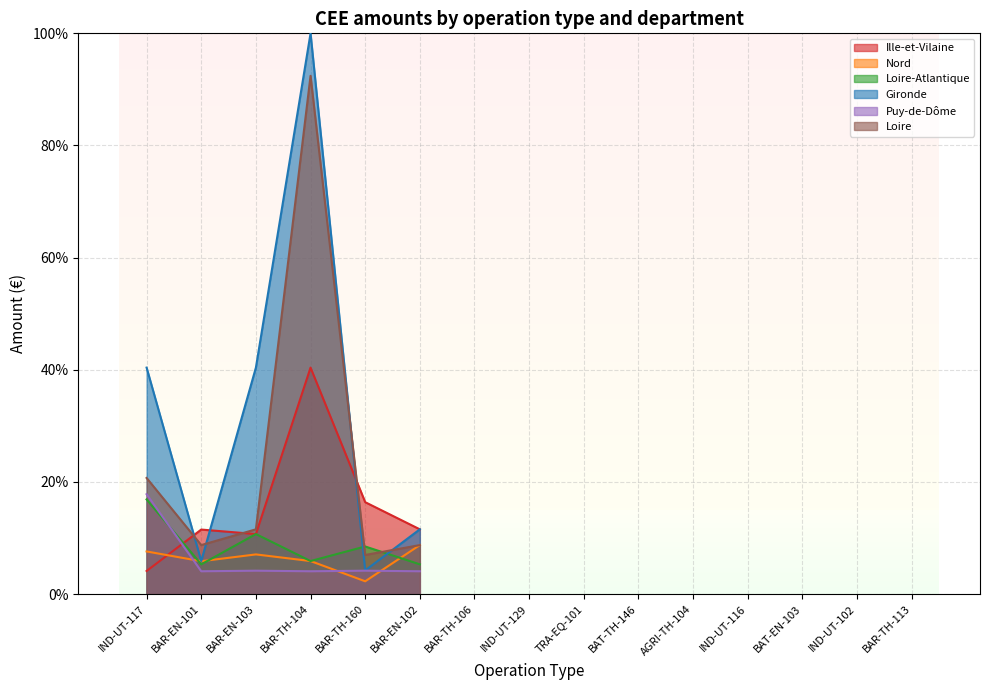

Which category has the lowest value in the Puy-de-Dôme series?

BAR-EN-101